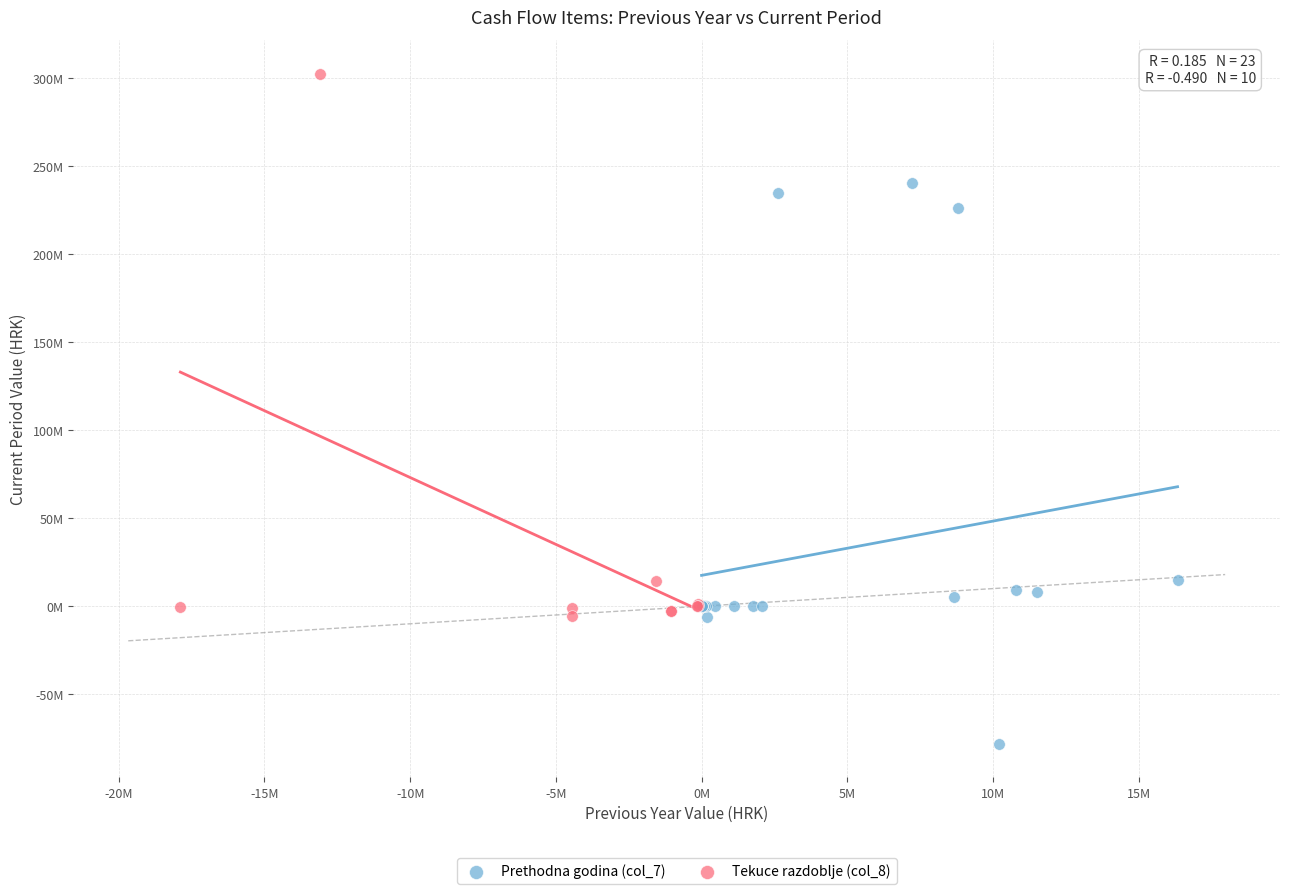

What are all the series names shown in the legend?

Prethodna godina (col_7), Tekuce razdoblje (col_8)